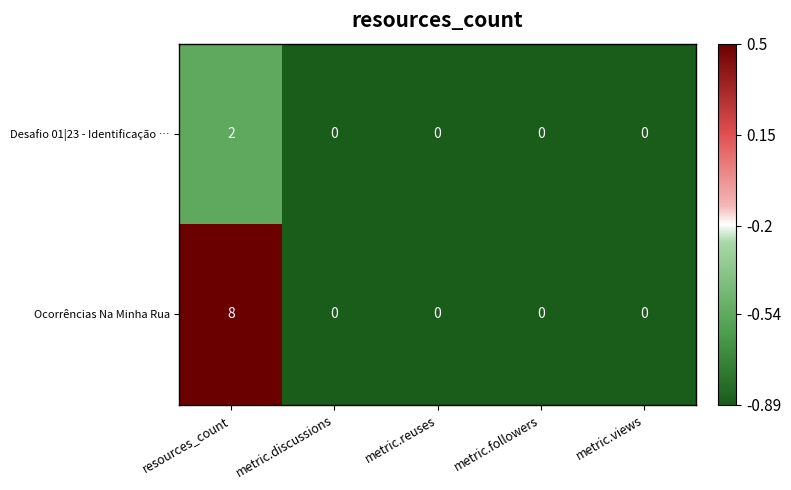

What is the maximum value shown in the chart?

8